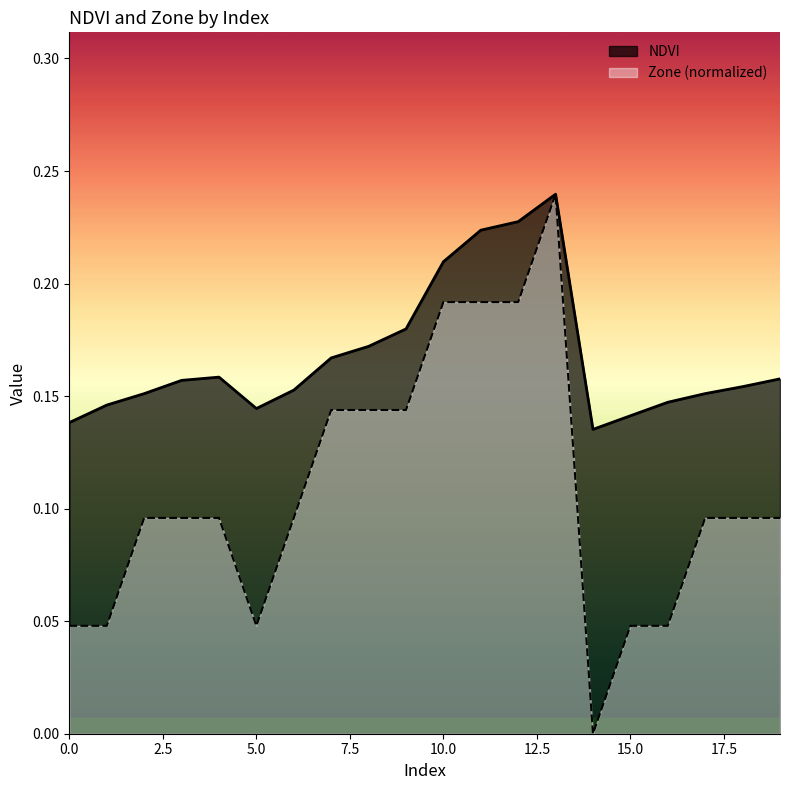

Is it true that NDVI equals 0.1 at 19?

False